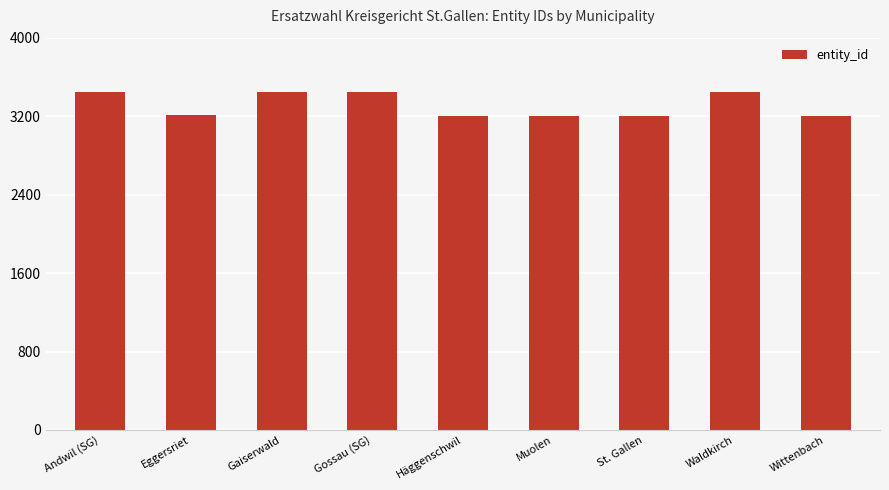

What is the difference between the values at Gossau (SG) and Eggersriet?

231